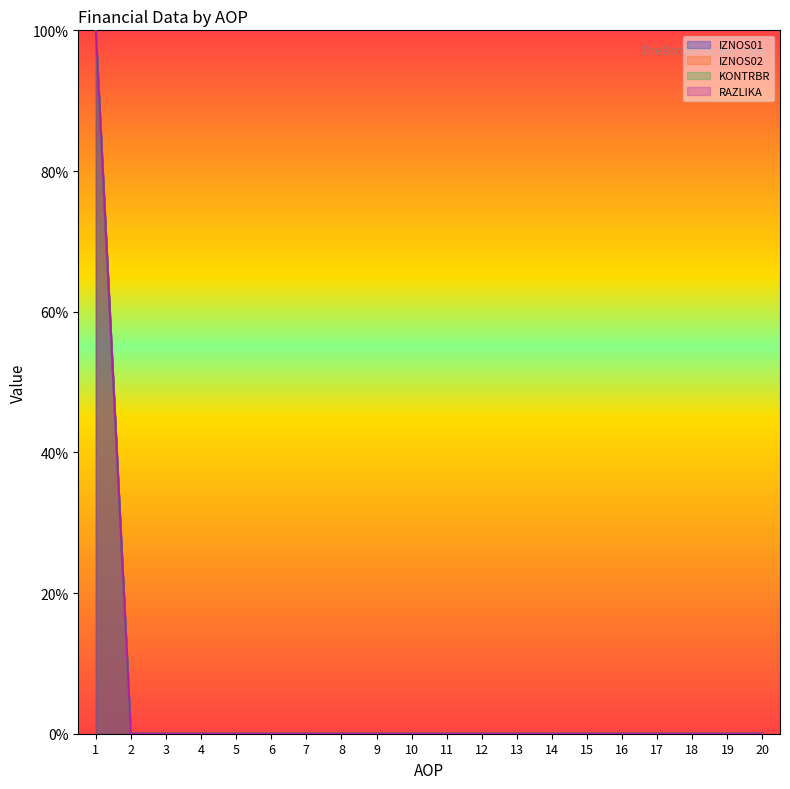

True or false: IZNOS01 has more than 2 points higher than both neighbors.

False